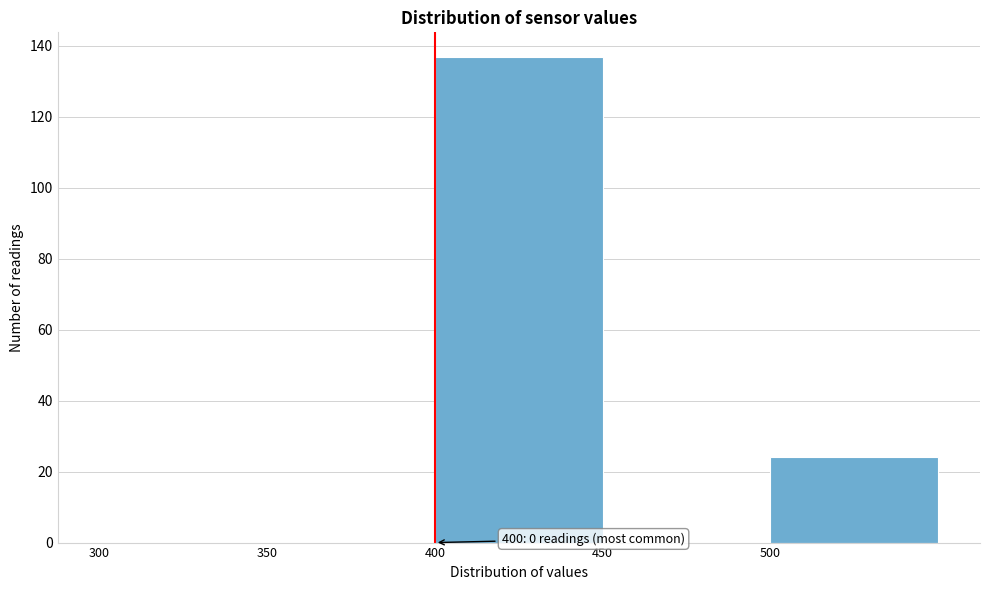

Which range on the x-axis has the tallest bar?

400 to 450